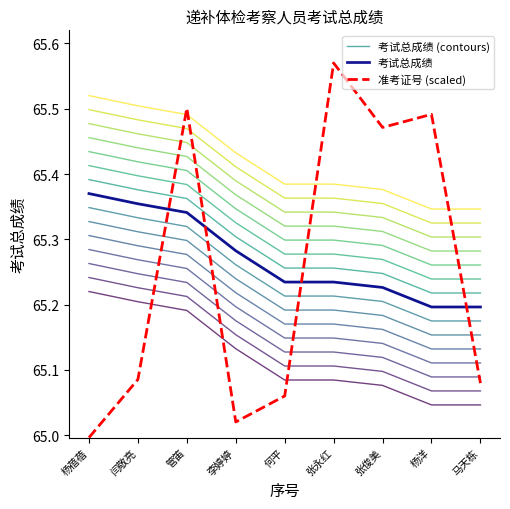

Rank the categories by 准考证号 (scaled) value from highest to lowest.

张永红, 管笛, 杨洋, 张俊美, 闫敬亮, 马天栋, 何平, 李婷婷, 杨蓓蓓